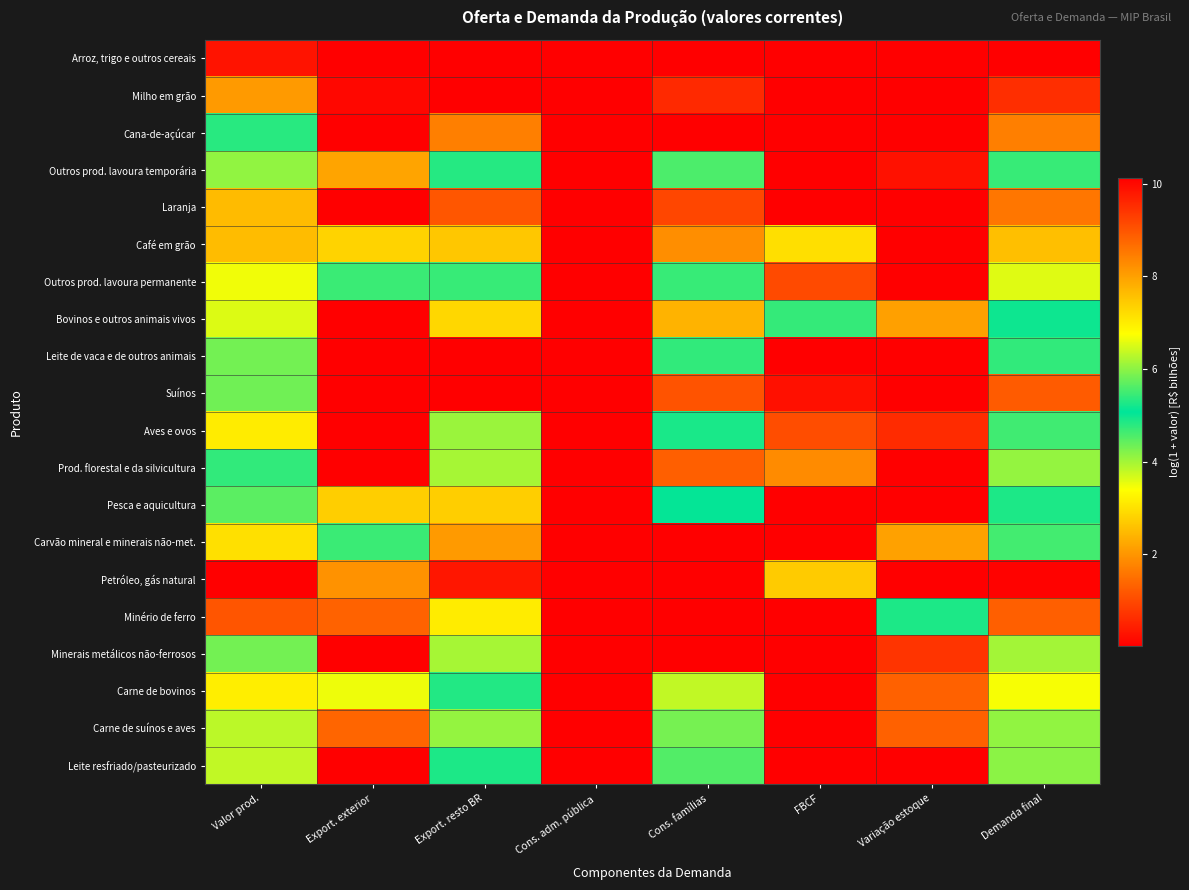

Which has a higher value, Demanda final or Variação estoque?

Demanda final